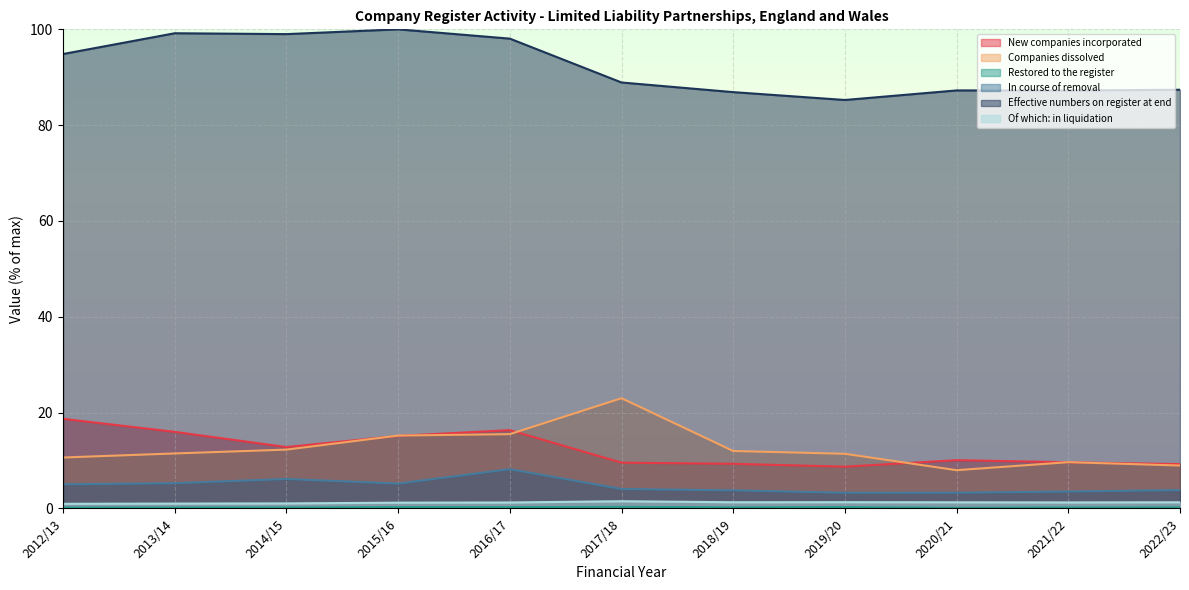

At which label does Restored to the register reach its minimum?

2020/21